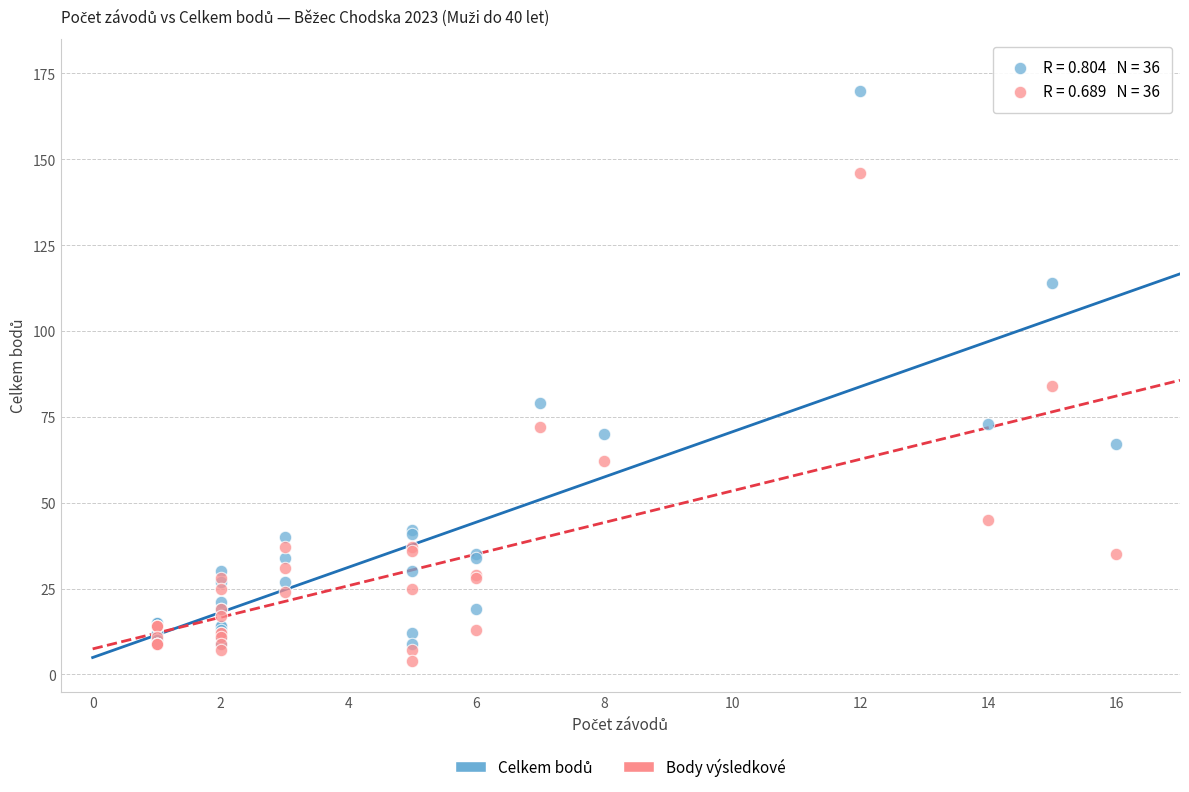

Across all series, what Y value is closest to 87?

84